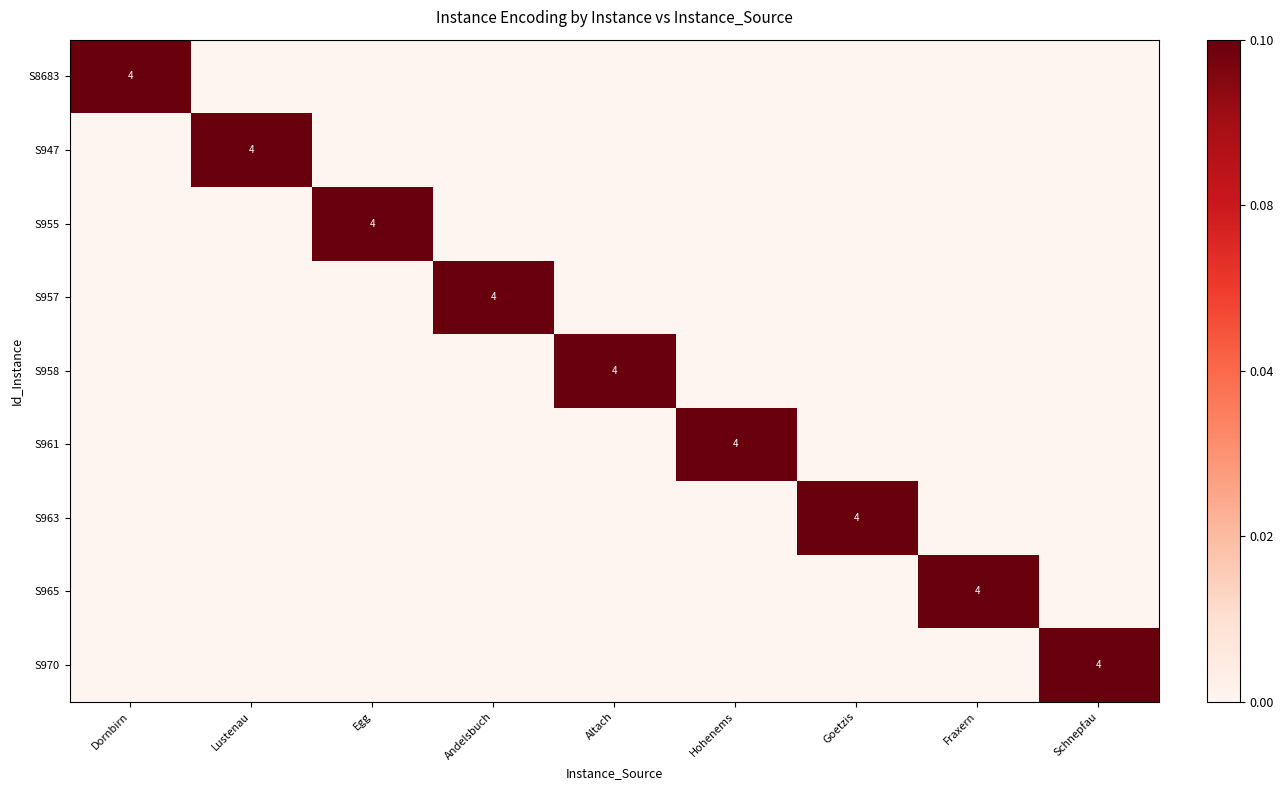

The S963 series shows 0 at Dornbirn. True or false?

True